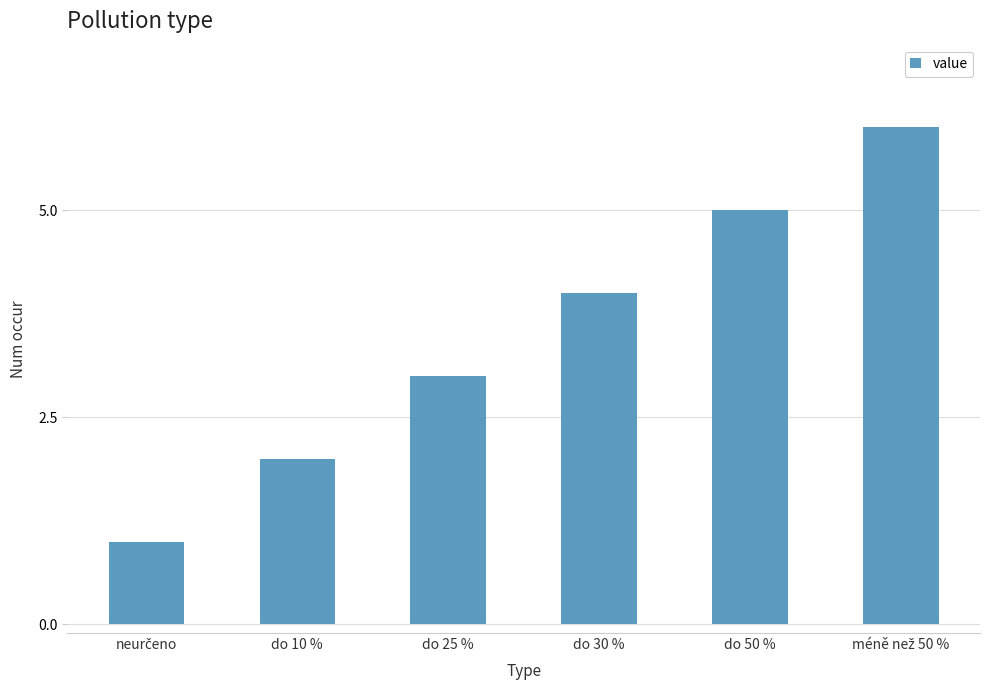

What is the change in value from do 10 % to do 50 %?

+3